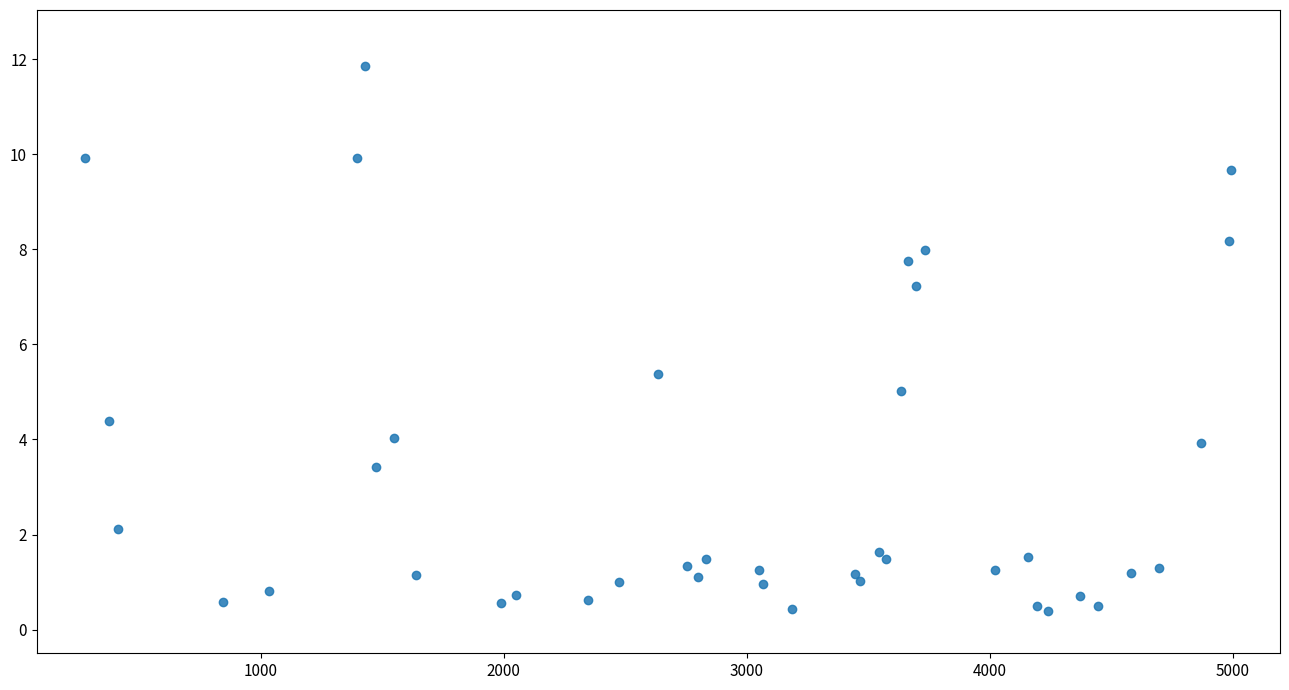

What Y value in the scatter plot is closest to 6?

5.4